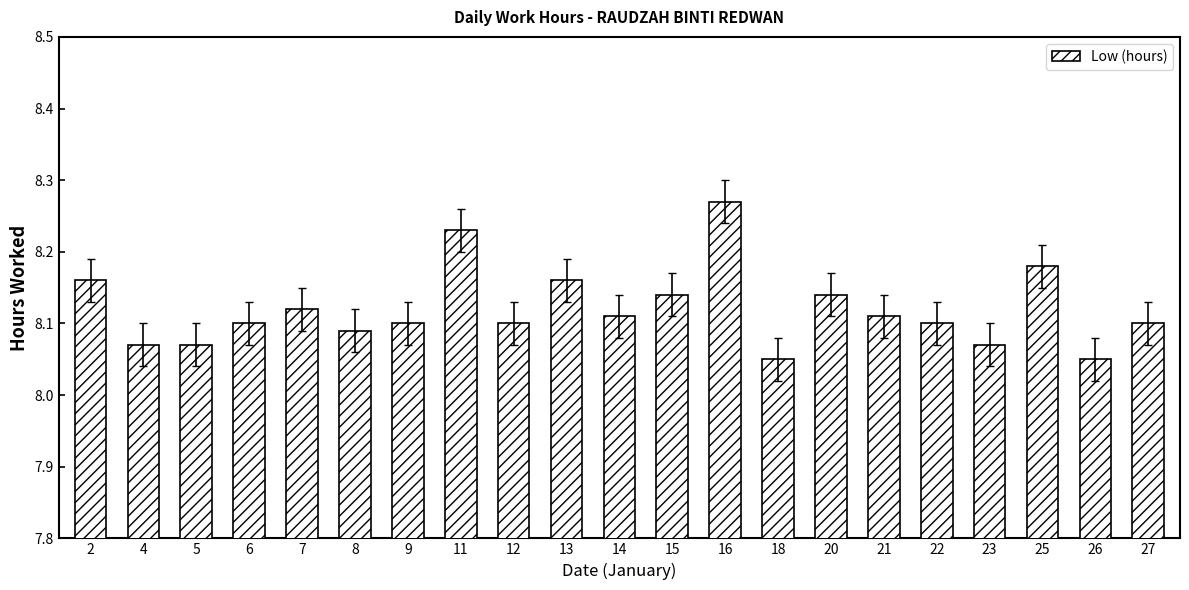

What is the change in value from 11 to 13?

-0.1